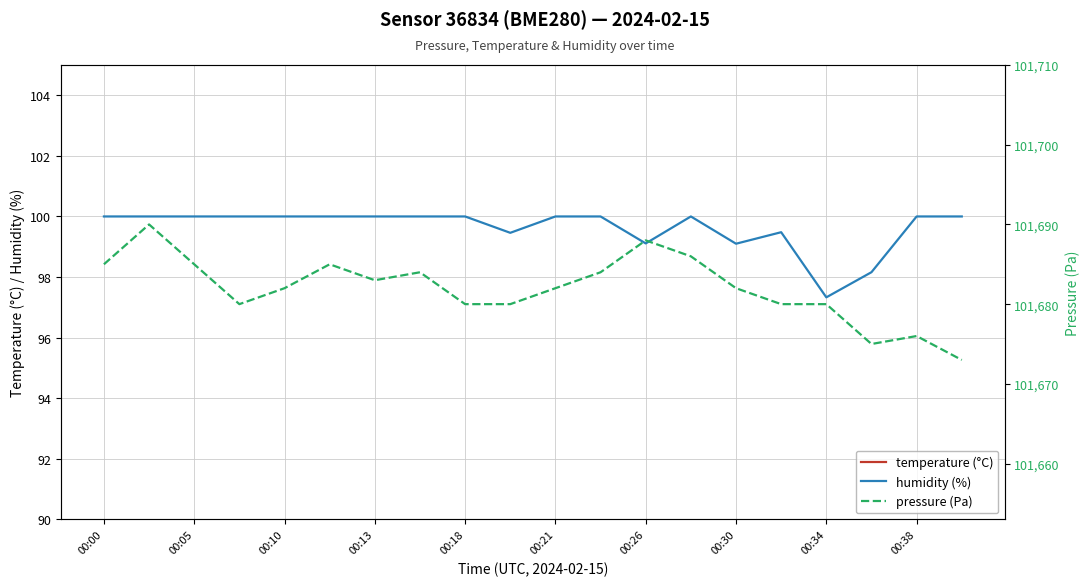

True or false: temperature (°C) and humidity (%) intersect in this chart.

False